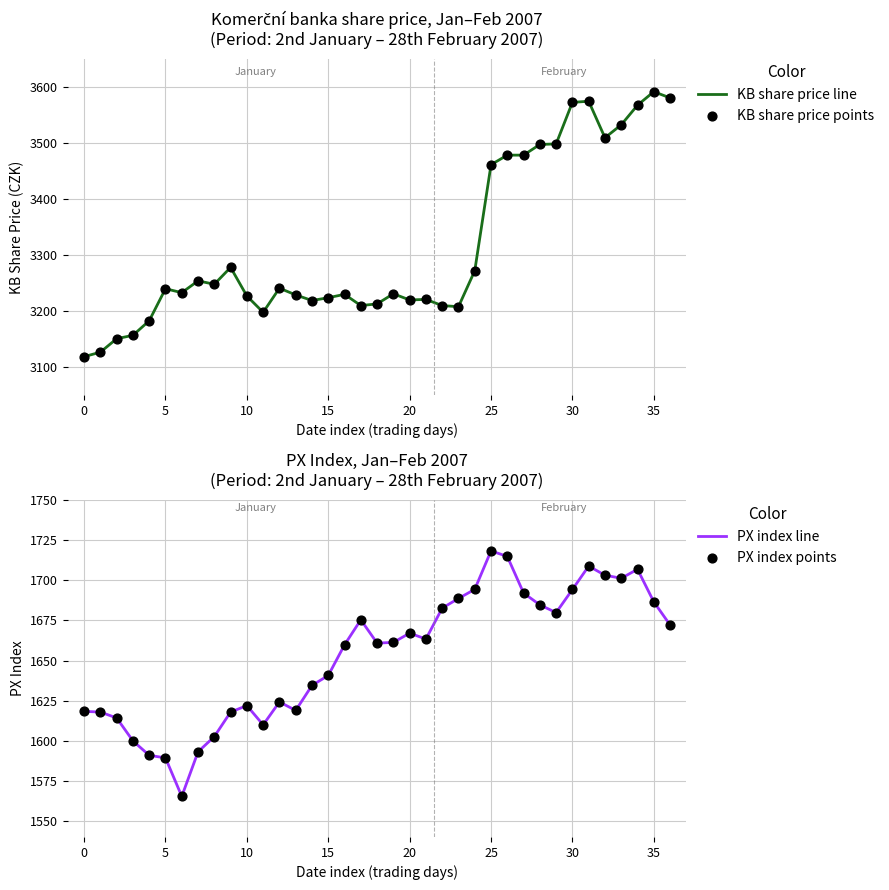

At how many categories does at least one series exceed 2708?

37